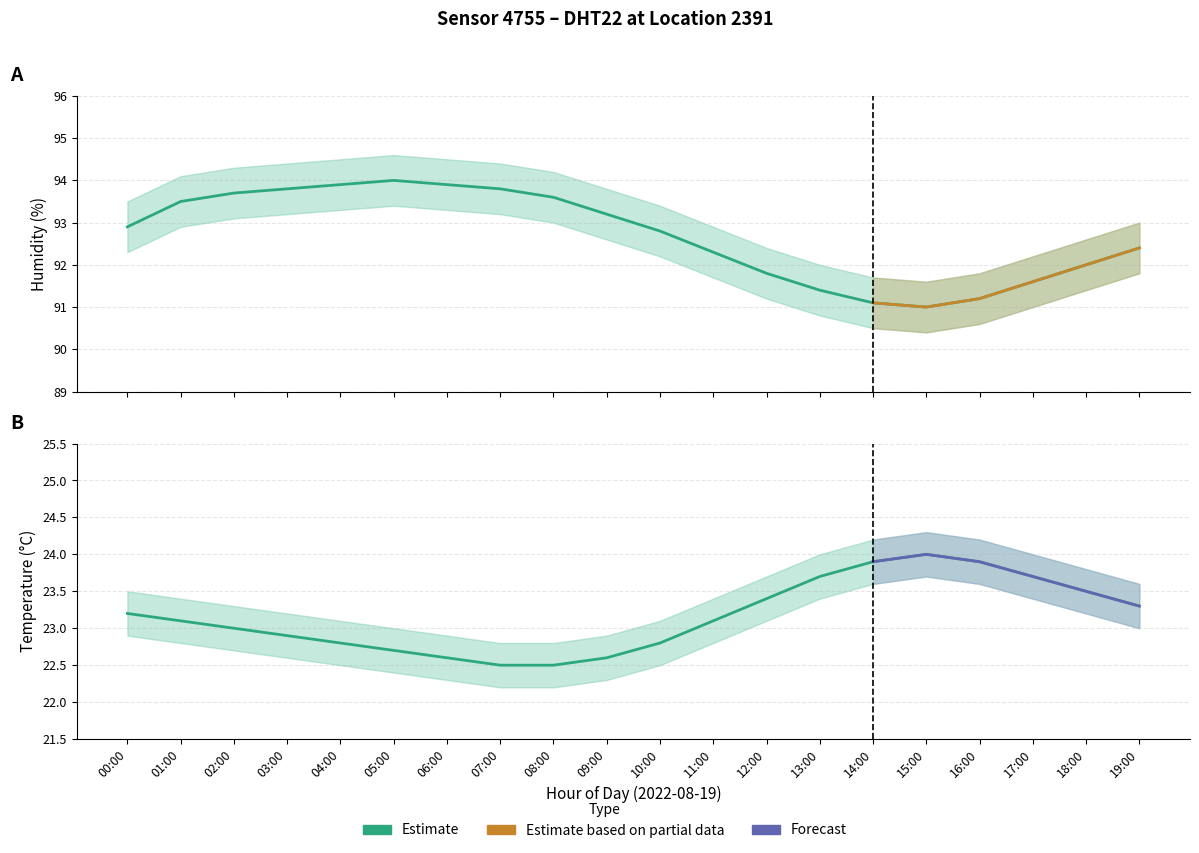

What is the spread (max minus min) of values at 10:00?

70.9